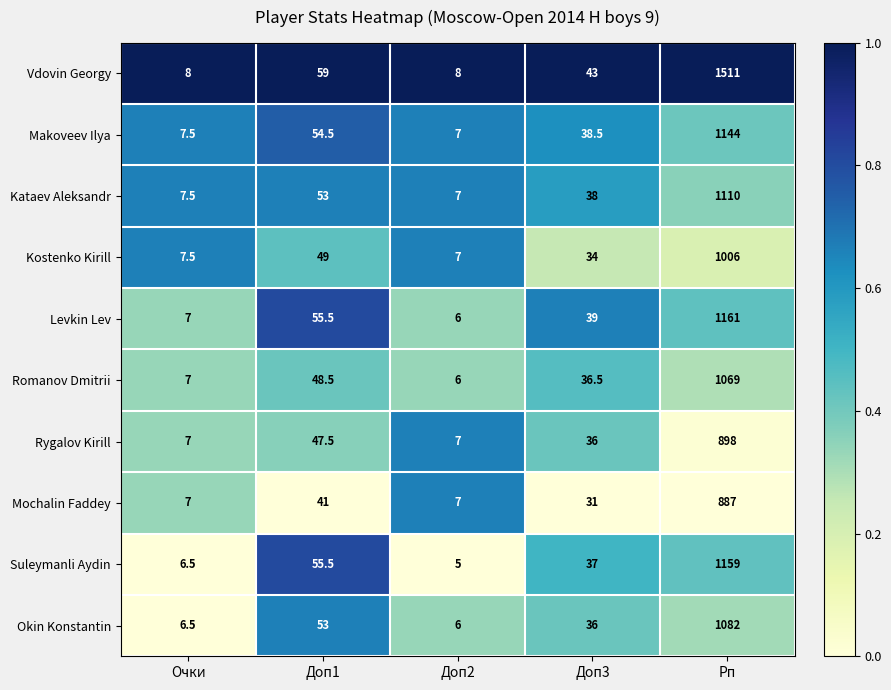

What is the difference between the maximum and second lowest values in the Mochalin Faddey series?

880.0